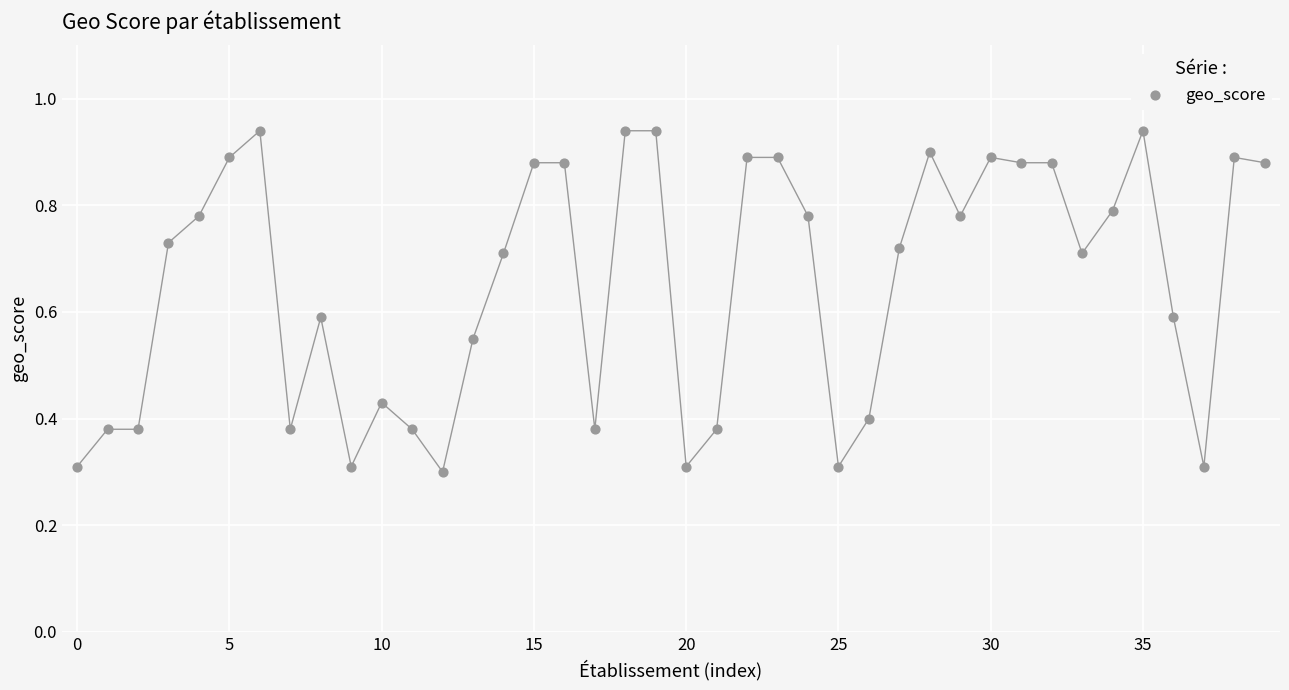

How many points are shown in the scatter plot?

40